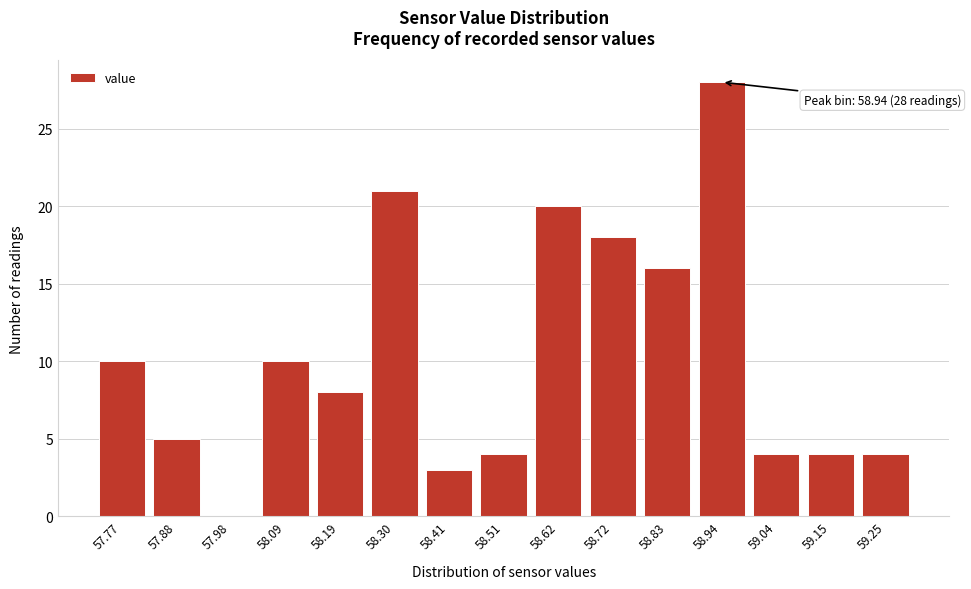

Reading left to right, extract all data points from this chart.

57.77=10	57.88=5	57.98=0	58.09=10	58.19=8	58.30=21	58.41=3	58.51=4	58.62=20	58.72=18	58.83=16	58.94=28	59.04=4	59.15=4	59.25=4